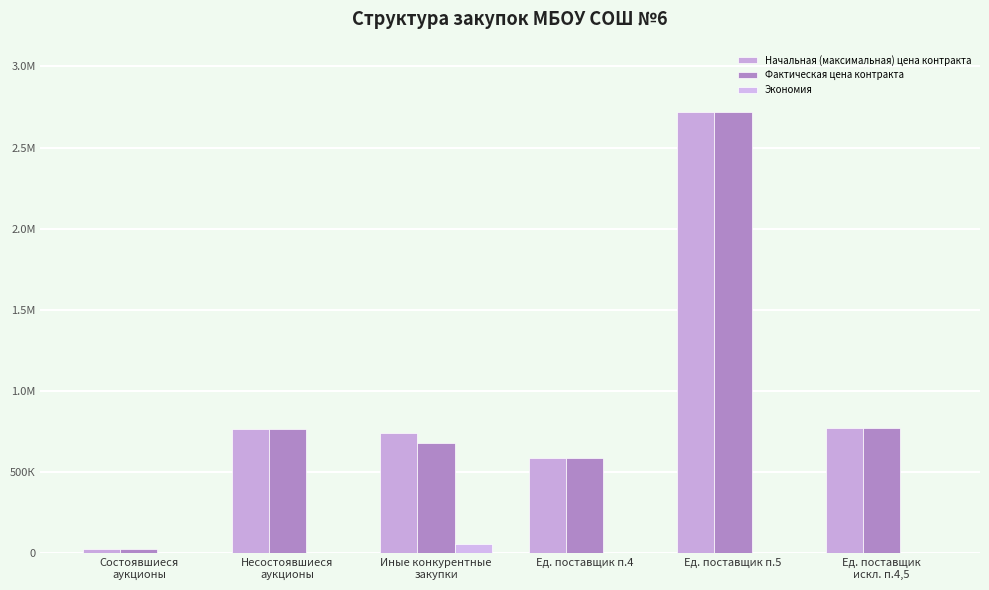

At which label is Начальная (максимальная) цена контракта closest to 1372684?

Ед. поставщик
искл. п.4,5